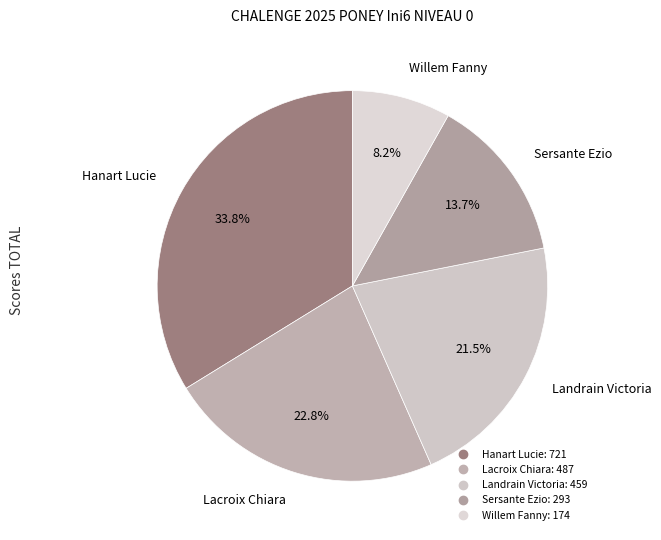

Approximately how many times larger is the value at Willem Fanny compared to Landrain Victoria?

0.4